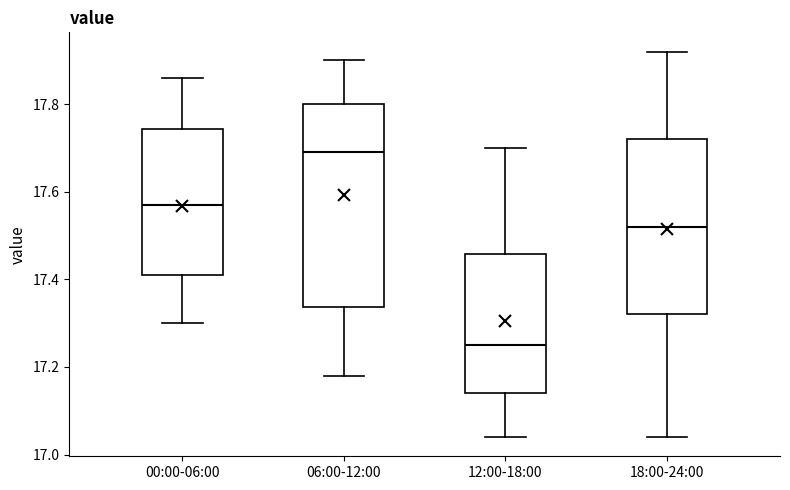

Which box's median line is the highest?

06:00-12:00